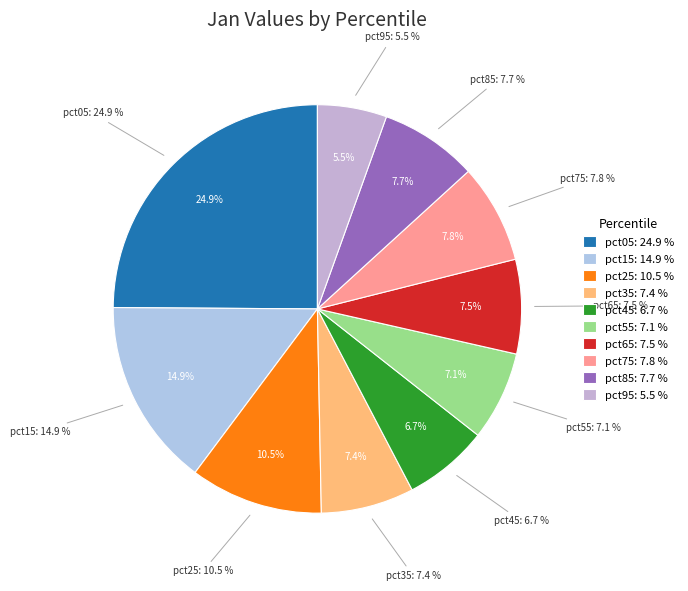

To the nearest percent, what is the difference between the pct25 and pct75 slice percentages?

3%